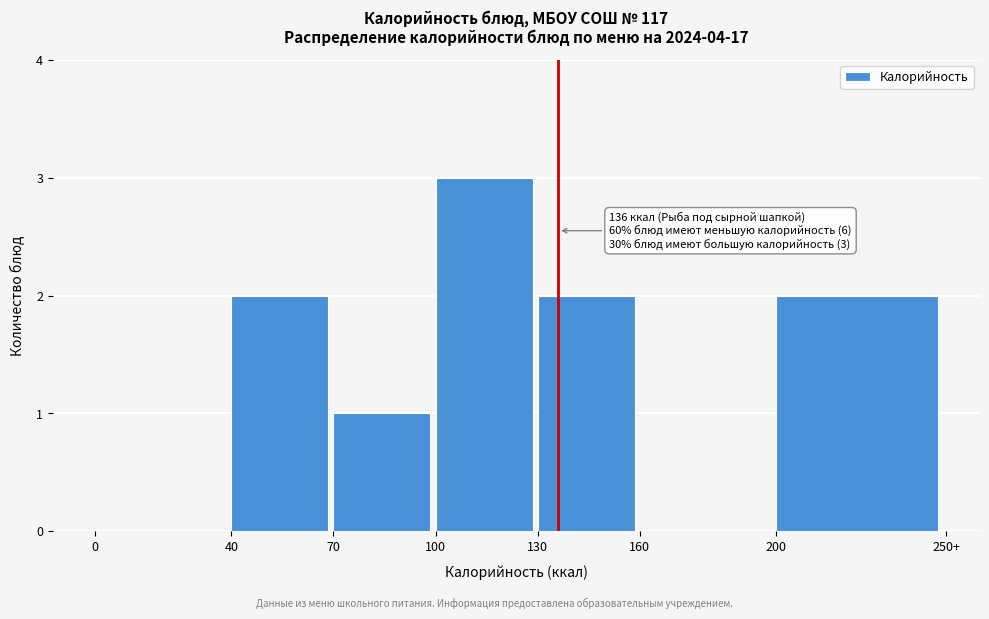

Reading right to left, extract all data points from this chart.

200=2	160=0	130=2	100=3	70=1	40=2	0=0